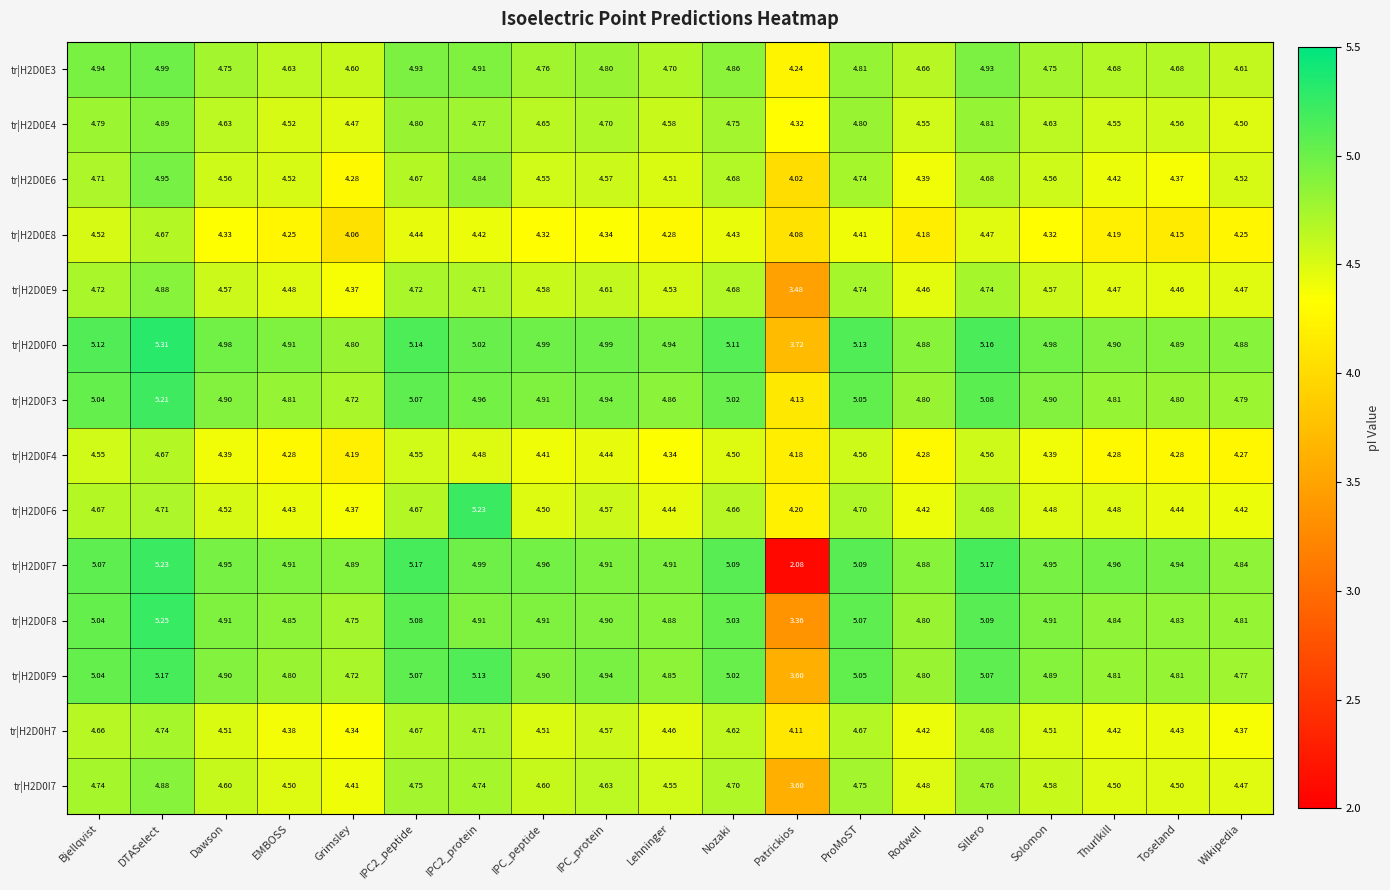

Which category has the highest value in the tr|H2D0F0 series?

DTASelect